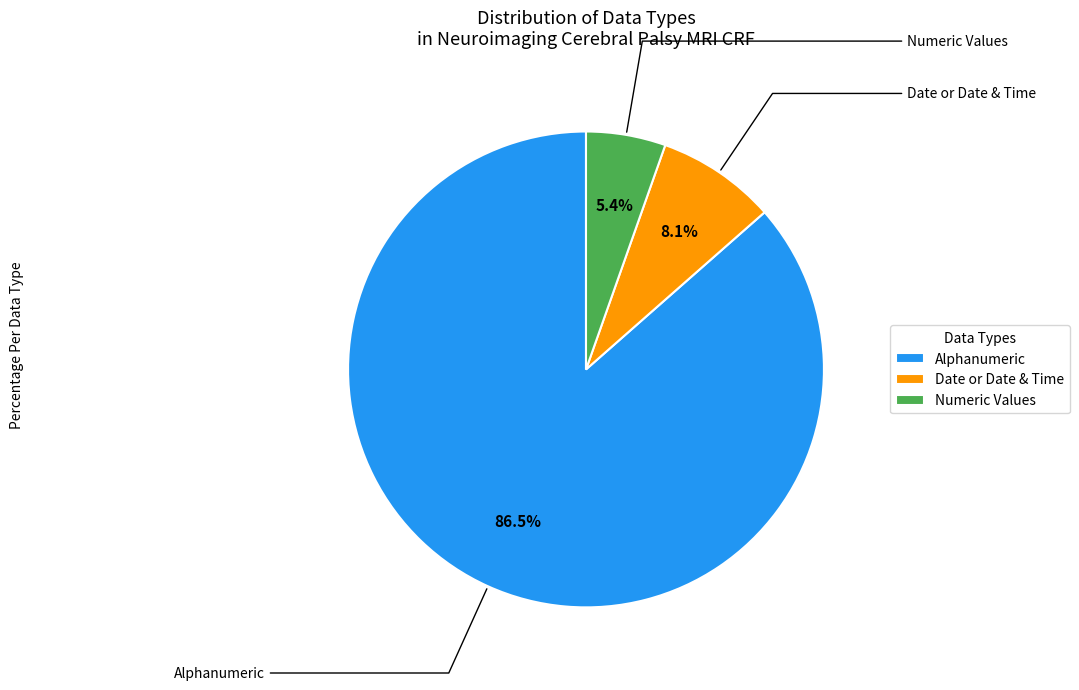

Which slice is the smallest?

Numeric Values